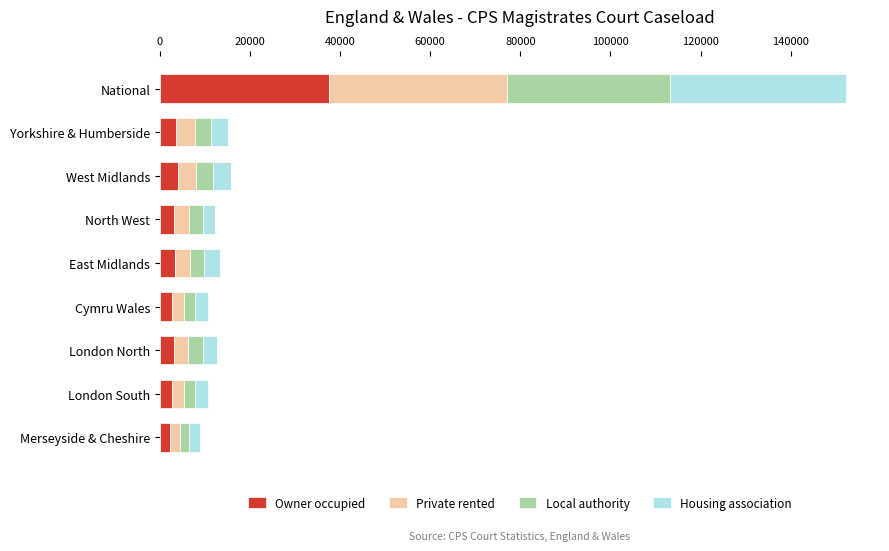

What is the average value of the Owner occupied series?

6920